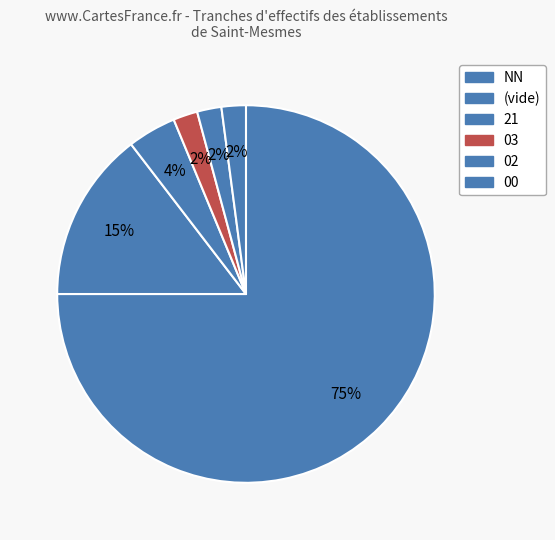

How many segments does this pie chart have?

6